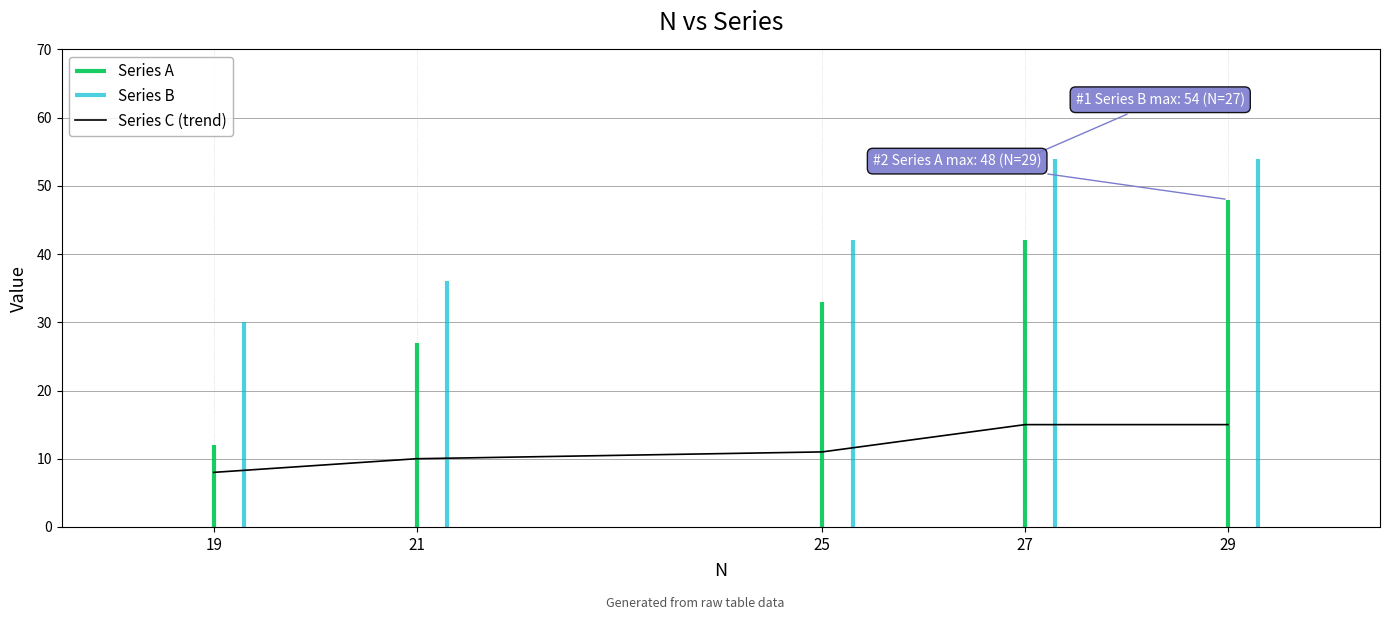

True or false: the data shows 15 at 29.

True